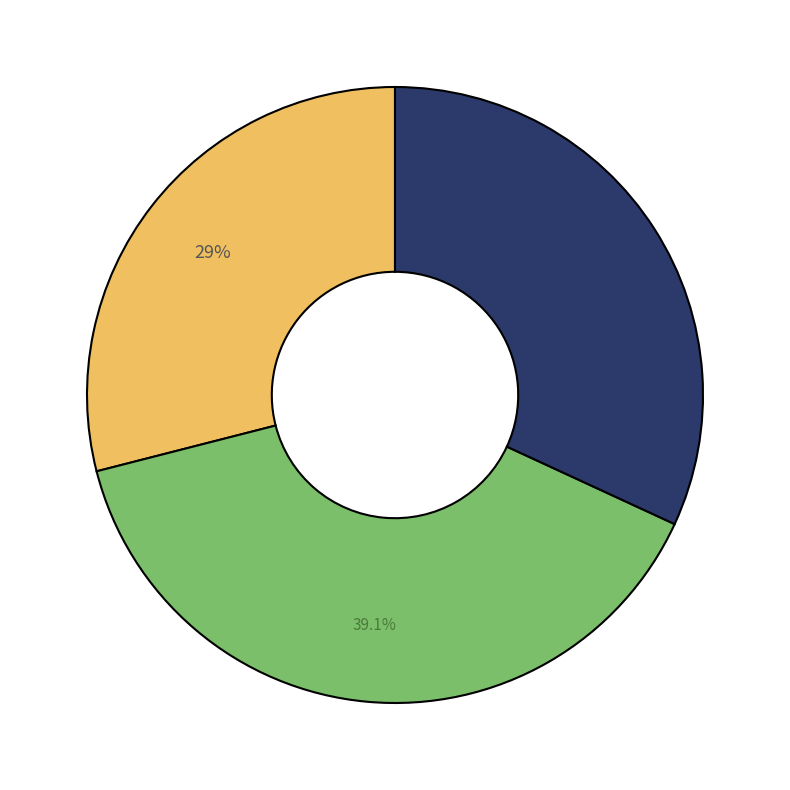

Does any single category account for the majority?

No